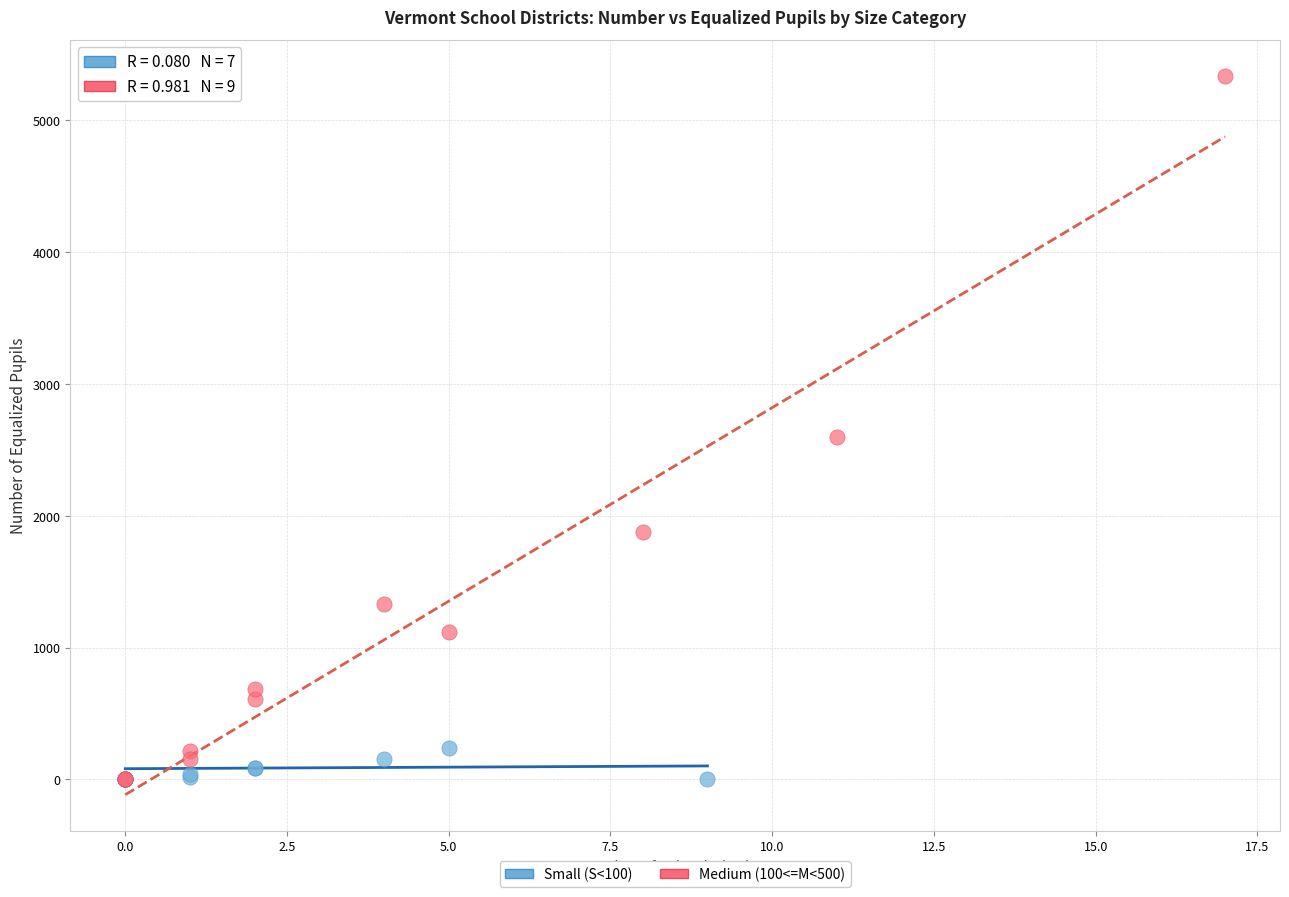

Which series reaches the maximum Y coordinate?

Medium (100<=M<500)